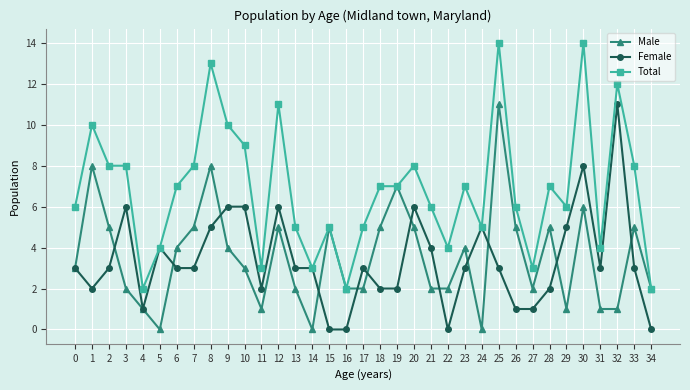

Rank the series at 9 from highest to lowest value.

Total, Female, Male